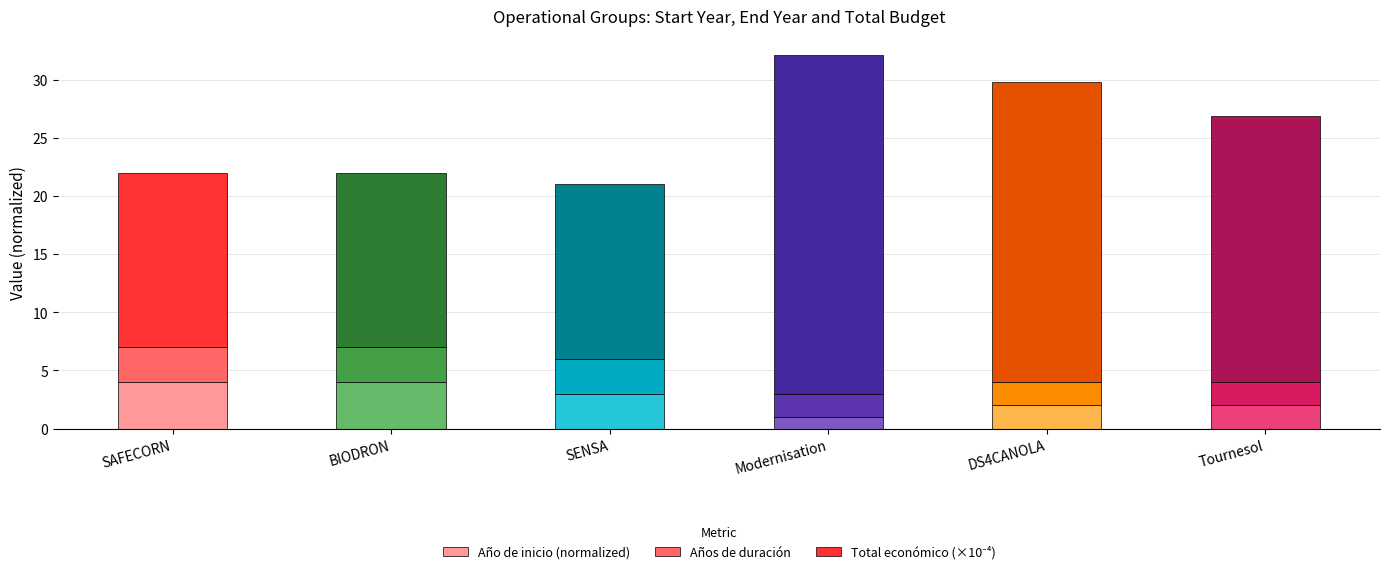

Read the Año de inicio (normalized) value at SAFECORN.

4.0